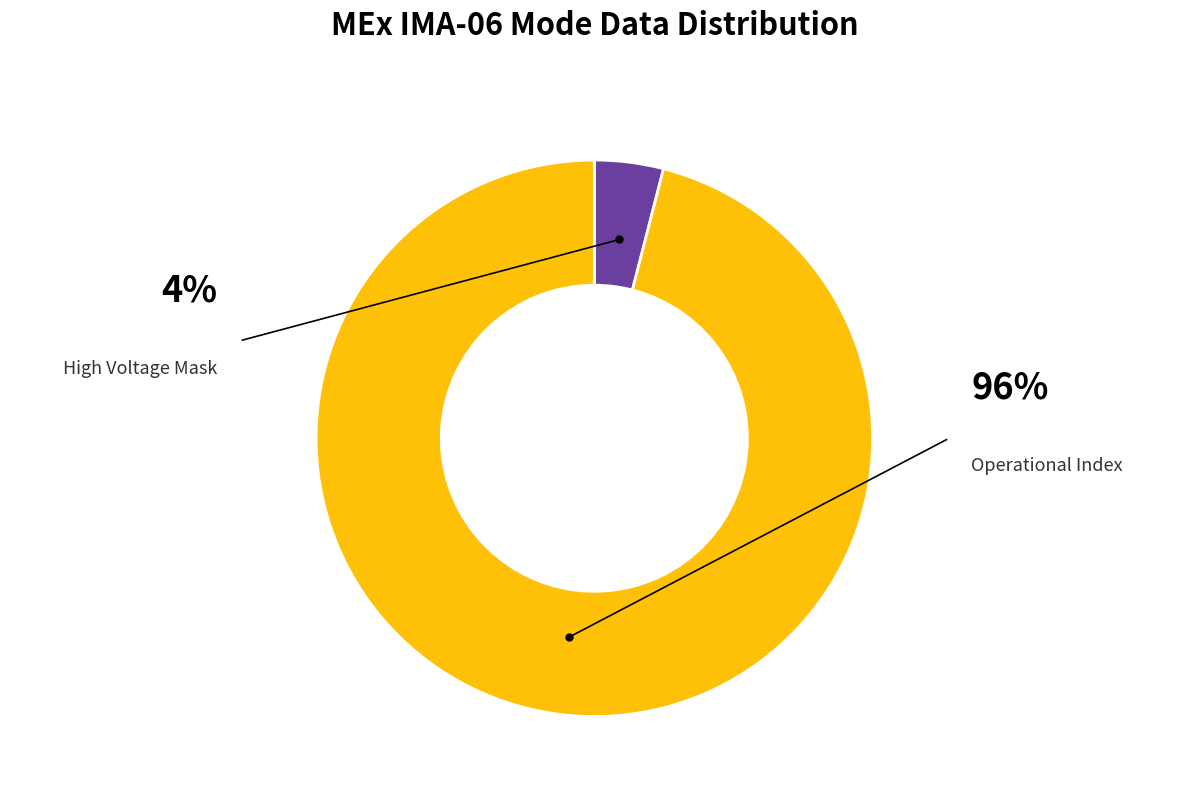

Is there a majority slice in this chart?

Yes